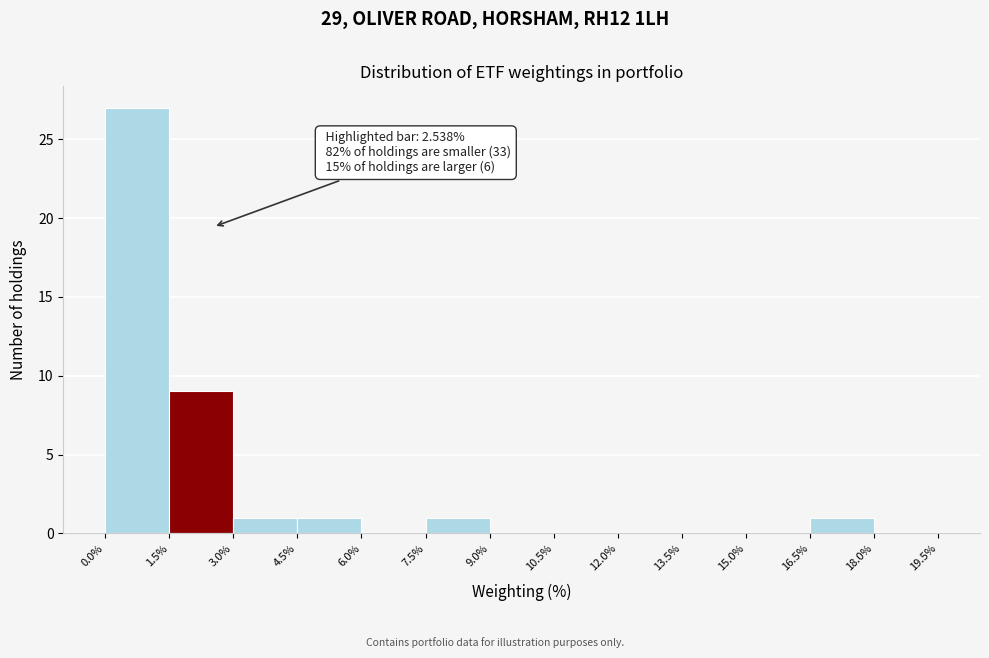

Over which range of the x-axis is the bar tallest?

0.0% to 1.5%